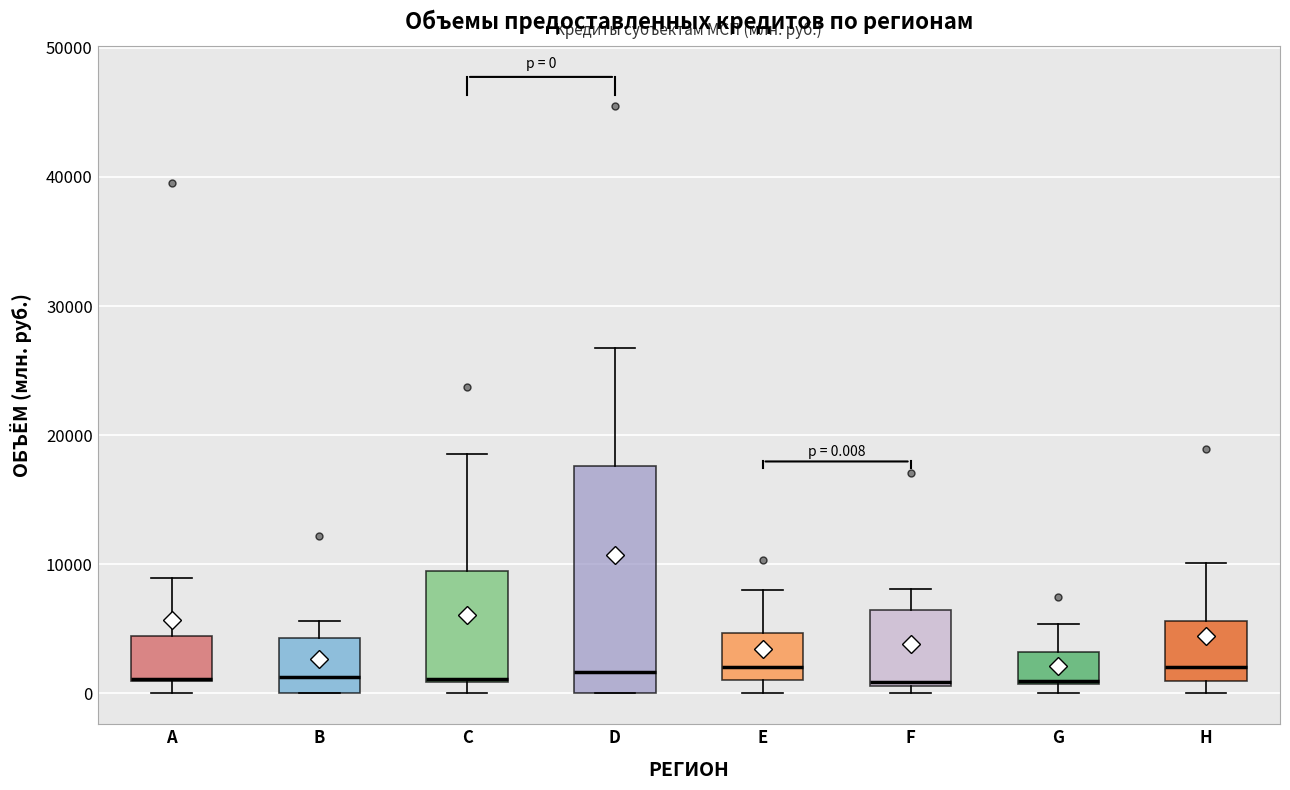

Comparing the boxes themselves (not the whiskers), which one is the tallest?

D